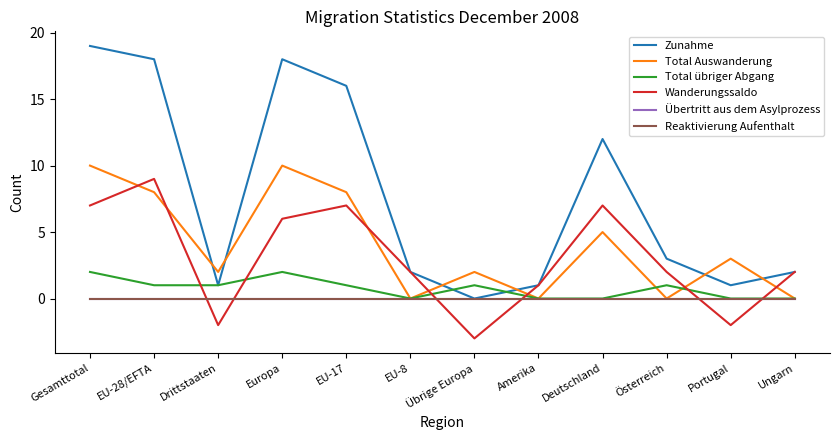

What is the difference between the maximum and second lowest values in the Total übriger Abgang series?

2